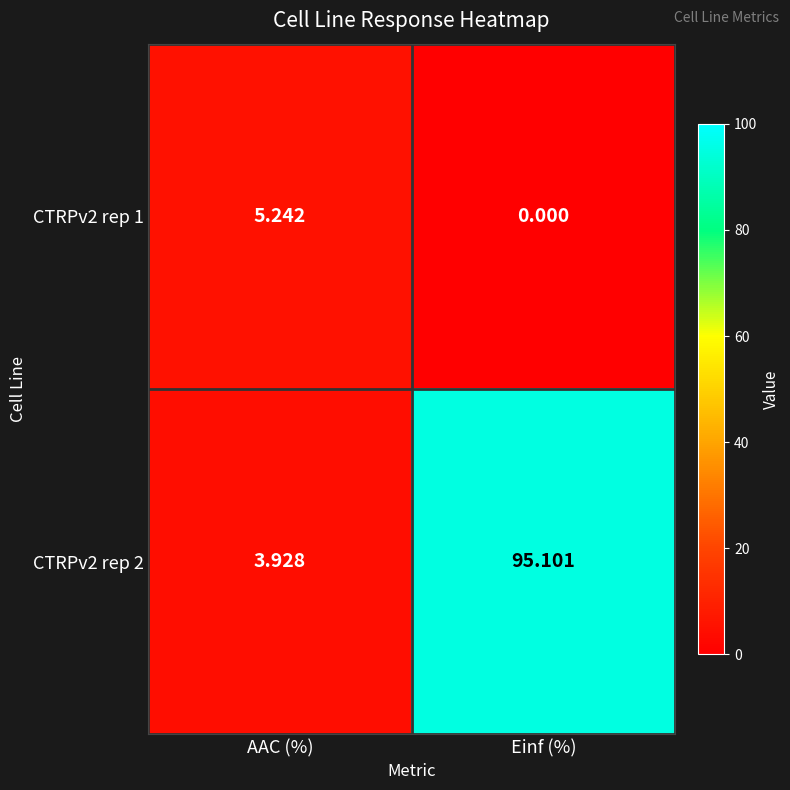

Is the value of CTRPv2 rep 2 at AAC (%) greater than the value of CTRPv2 rep 1 at AAC (%)?

No